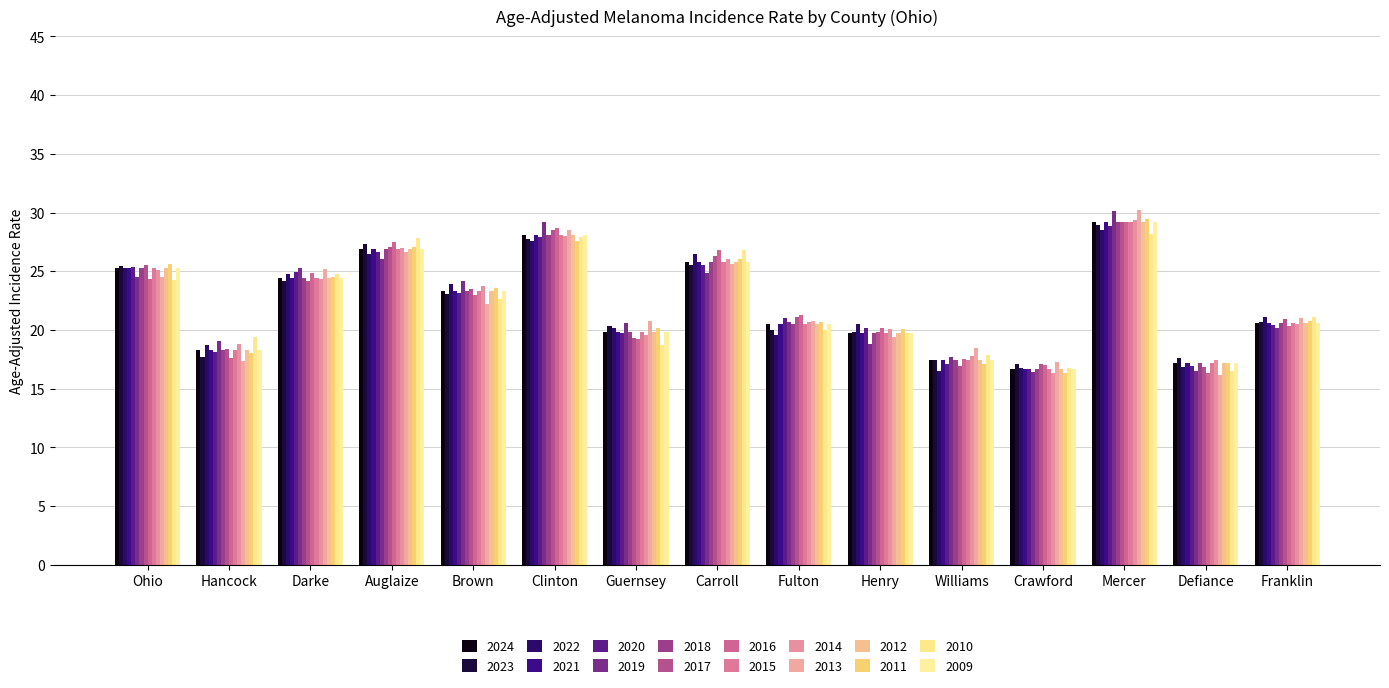

What is the label of the 5th bar from the left?

Brown